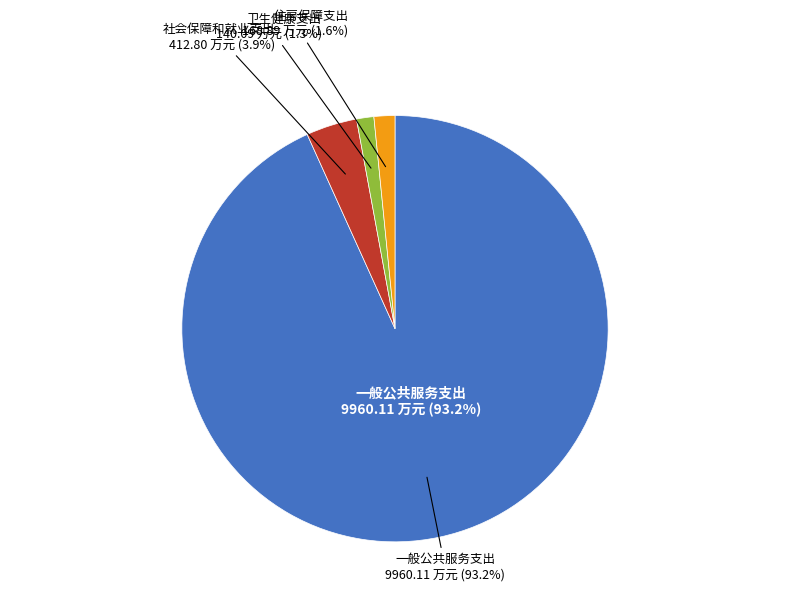

True or false: 社会保障和就业支出 accounts for 15% of the total.

False